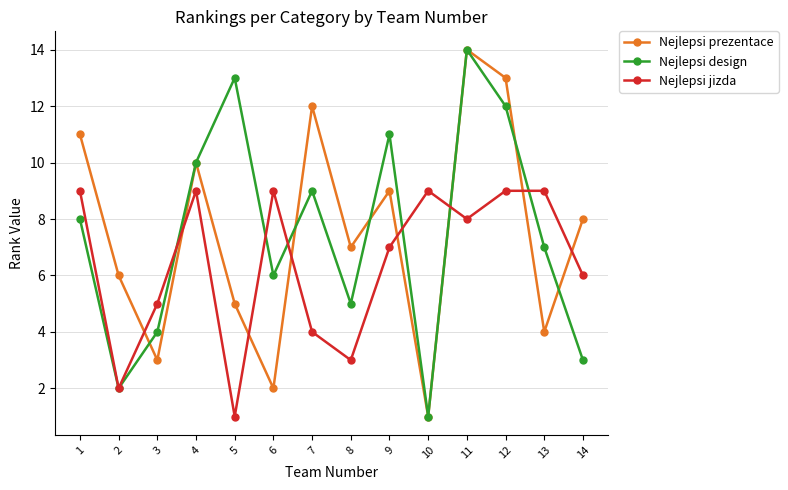

After their last crossing, which series has the higher values: Nejlepsi jizda or Nejlepsi prezentace?

Nejlepsi prezentace